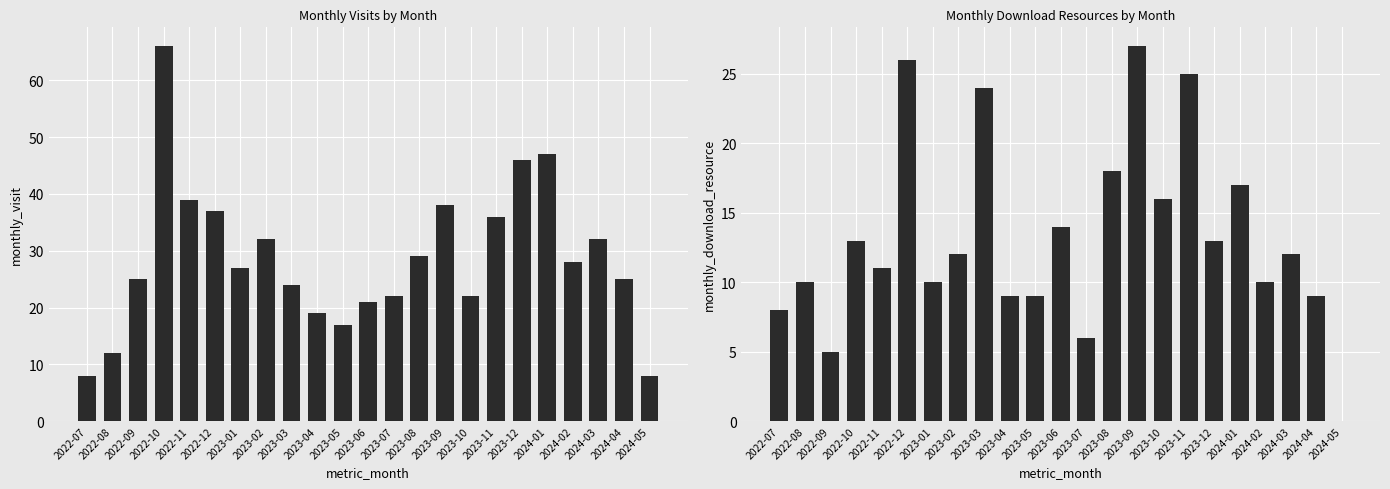

What is the difference between the monthly_visit values at 2022-12 and 2023-01?

10